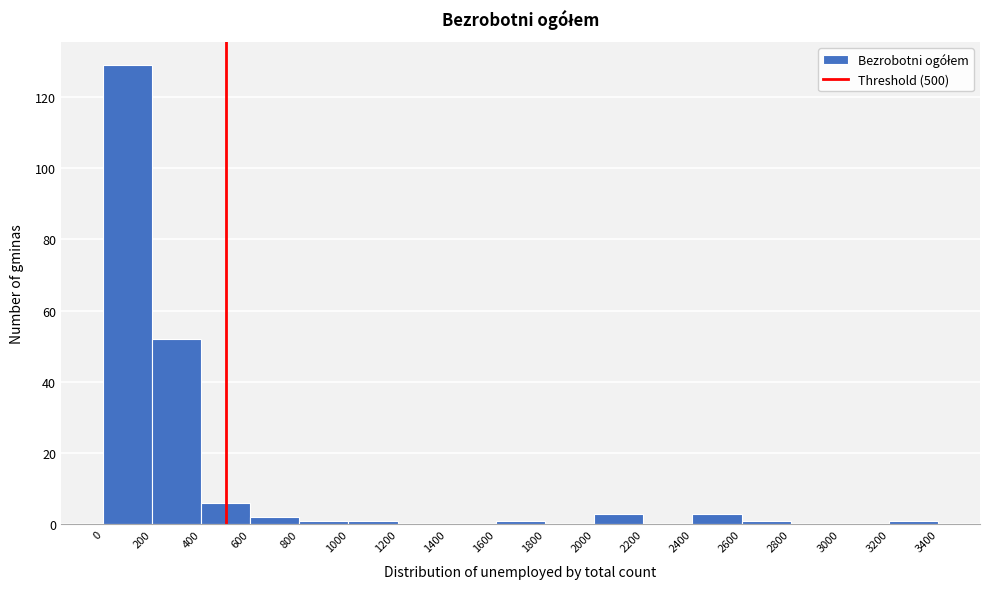

Reading left to right, transcribe this chart: for each bar, give the range it covers on the x-axis and its height. The values are not printed on the chart, so give them approximately, as read against the axis.

0 to 200: 130
200 to 400: 52
400 to 600: 6
600 to 800: 2
800 to 1000: under 2
1000 to 1200: under 2
1200 to 1400: 0
1400 to 1600: 0
1600 to 1800: under 2
1800 to 2000: 0
2000 to 2200: 4
2200 to 2400: 0
2400 to 2600: 4
2600 to 2800: under 2
2800 to 3000: 0
3000 to 3200: 0
3200 to 3400: under 2